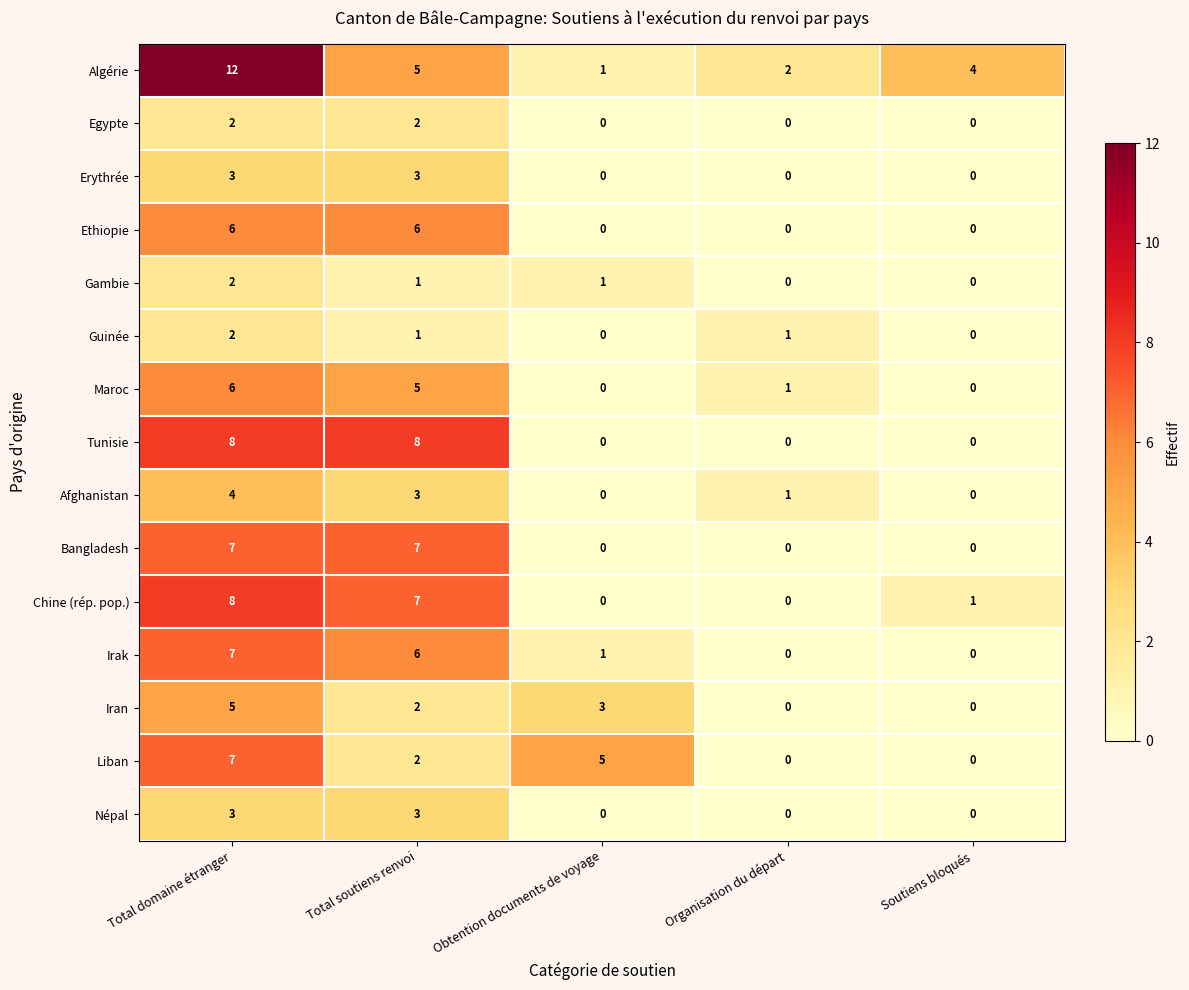

Between Total soutiens renvoi and Soutiens bloqués, which series saw the biggest shift?

Tunisie